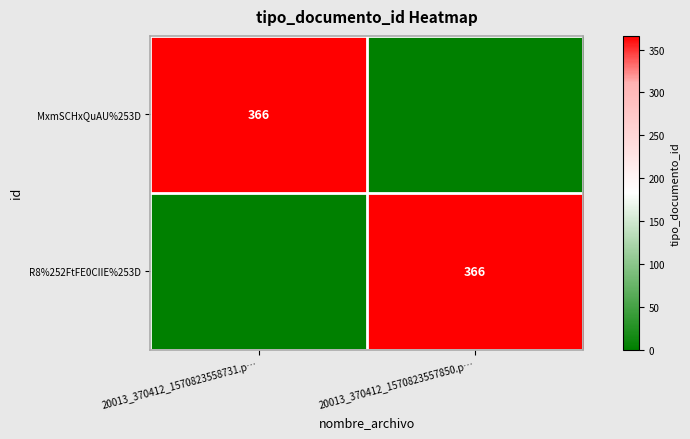

True or false: MxmSCHxQuAU%253D has a value of 235 at 20013_370412_1570823558731.p….

False